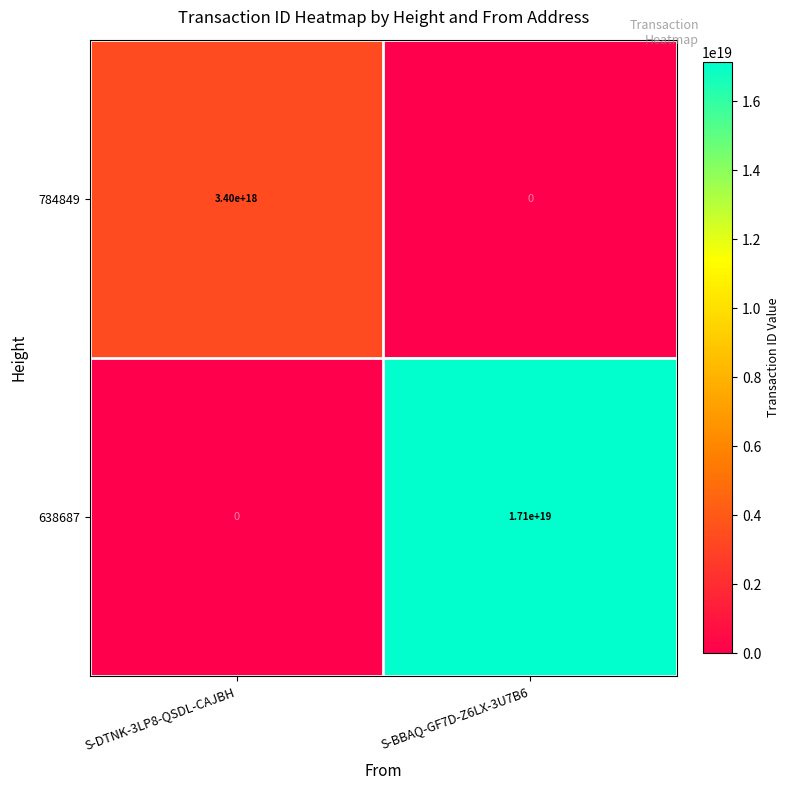

At which category is the sum across all series the highest?

S-BBAQ-GF7D-Z6LX-3U7B6